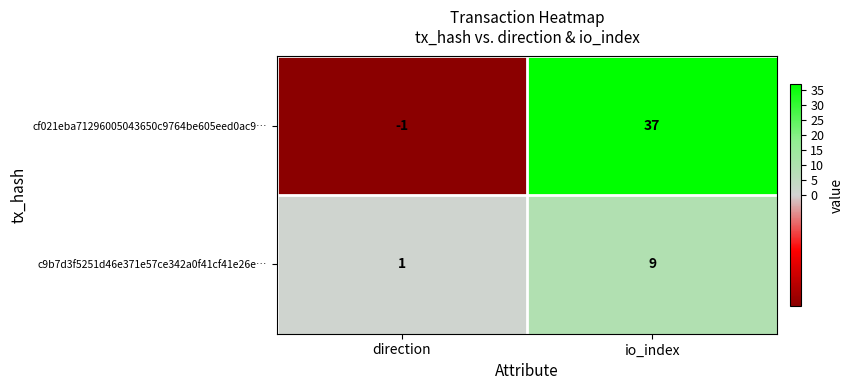

How many series are shown in this chart?

2